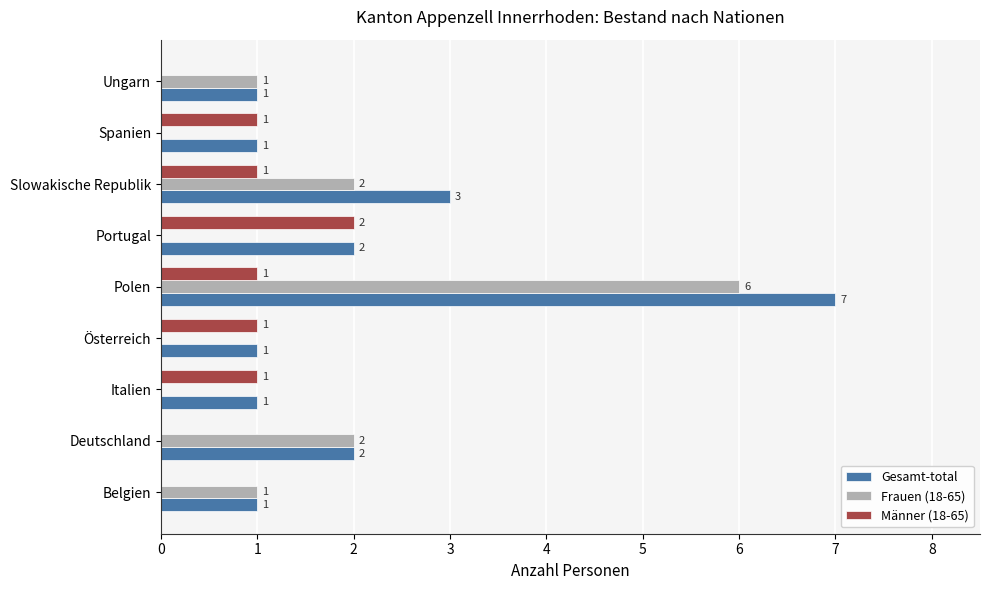

What is the sum of the Gesamt-total values at Deutschland and Ungarn?

3